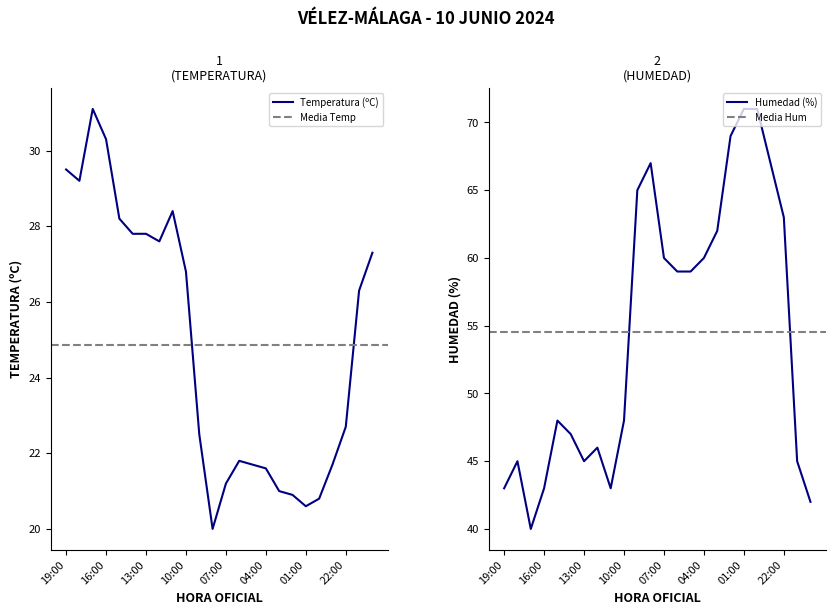

What is the difference between the highest and lowest values at 08:00?

47.0